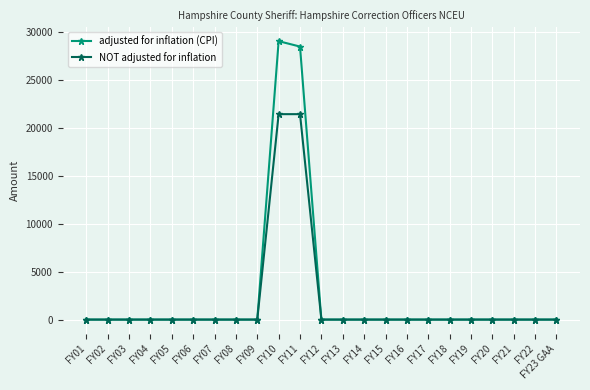

What is the greatest value displayed?

29055